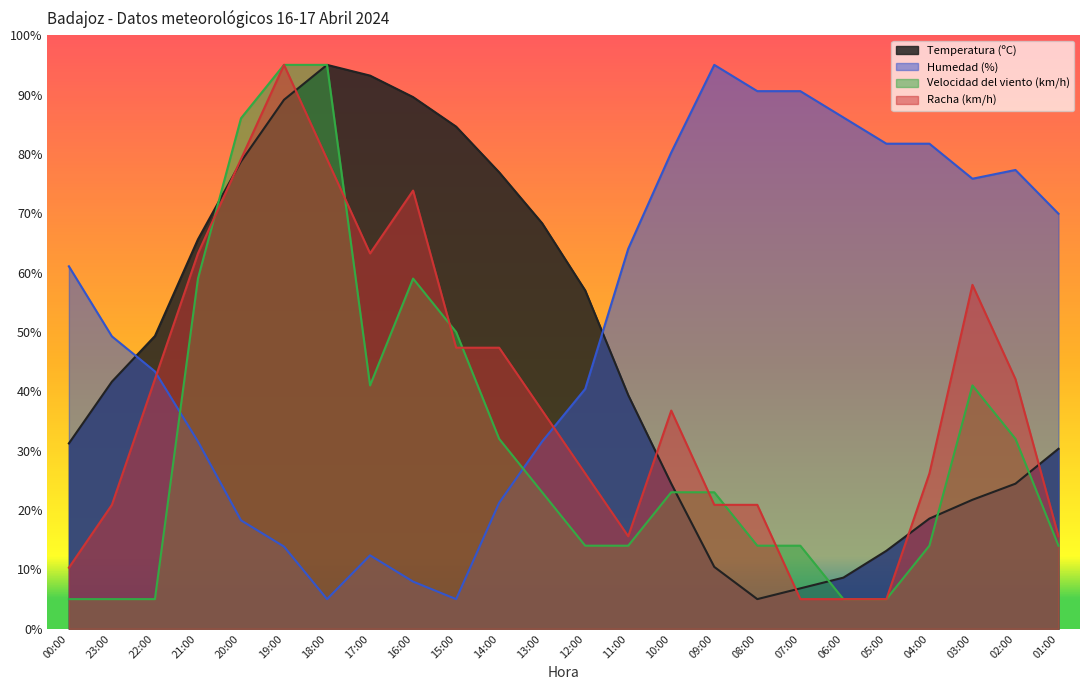

Count the Velocidad del viento (km/h) values in the range 14 to 50.

14